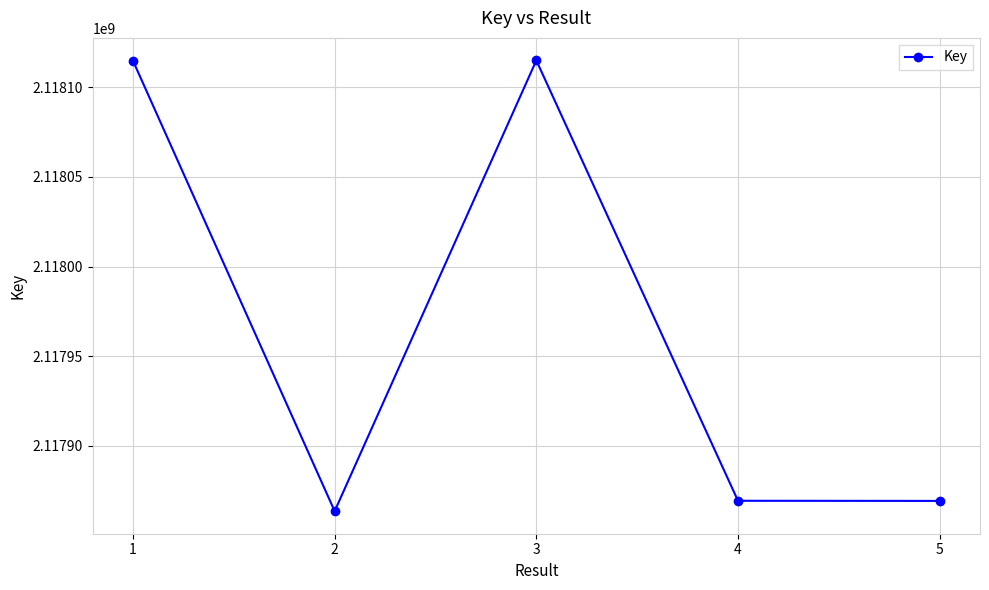

How many interior local peaks (higher than both neighbors) does the data have?

1